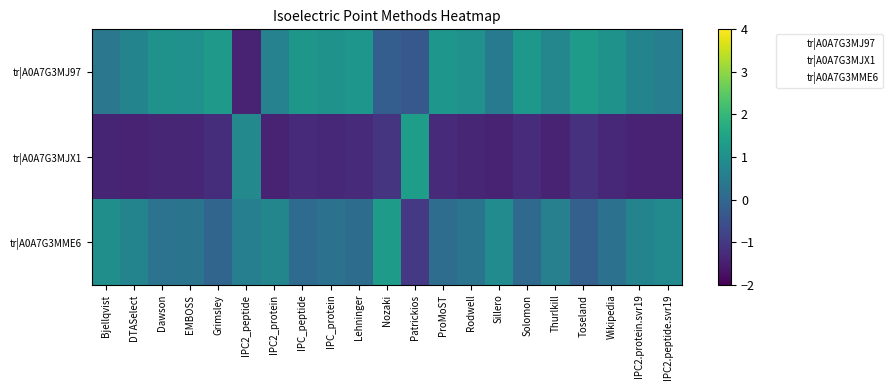

Reading left to right, list all the values displayed in this chart.

tr|A0A7G3MJ97: Bjellqvist=0.4	DTASelect=0.7	Dawson=1.1	EMBOSS=1.0	Grimsley=1.2	IPC2_peptide=-1.4	IPC2_protein=0.7	IPC_peptide=1.2	IPC_protein=1.1	Lehninger=1.2	Nozaki=-0.2	Patrickios=-0.3	ProMoST=1.1	Rodwell=1.0	Sillero=0.5	Solomon=1.2	Thurlkill=0.8	Toseland=1.3	Wikipedia=1.1	IPC2.protein.svr19=0.7	IPC2.peptide.svr19=0.6
tr|A0A7G3MJX1: Bjellqvist=-1.4	DTASelect=-1.4	Dawson=-1.3	EMBOSS=-1.3	Grimsley=-1.2	IPC2_peptide=0.8	IPC2_protein=-1.4	IPC_peptide=-1.3	IPC_protein=-1.3	Lehninger=-1.3	Nozaki=-1.1	Patrickios=1.4	ProMoST=-1.3	Rodwell=-1.4	Sillero=-1.4	Solomon=-1.2	Thurlkill=-1.4	Toseland=-1.1	Wikipedia=-1.3	IPC2.protein.svr19=-1.4	IPC2.peptide.svr19=-1.4
tr|A0A7G3MME6: Bjellqvist=1.0	DTASelect=0.7	Dawson=0.3	EMBOSS=0.3	Grimsley=-0.0	IPC2_peptide=0.6	IPC2_protein=0.8	IPC_peptide=0.1	IPC_protein=0.3	Lehninger=0.1	Nozaki=1.3	Patrickios=-1.0	ProMoST=0.1	Rodwell=0.3	Sillero=0.9	Solomon=0.0	Thurlkill=0.6	Toseland=-0.2	Wikipedia=0.2	IPC2.protein.svr19=0.7	IPC2.peptide.svr19=0.8